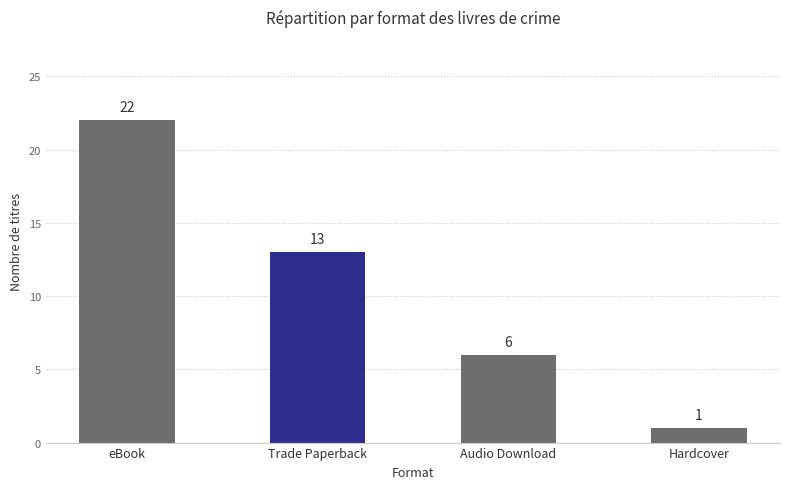

The value at Trade Paperback is 13. True or false?

True